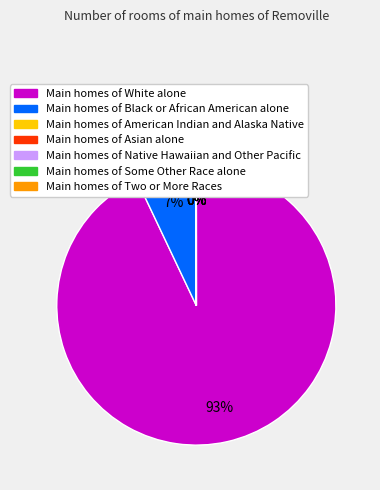

Is there a majority slice in this chart?

Yes